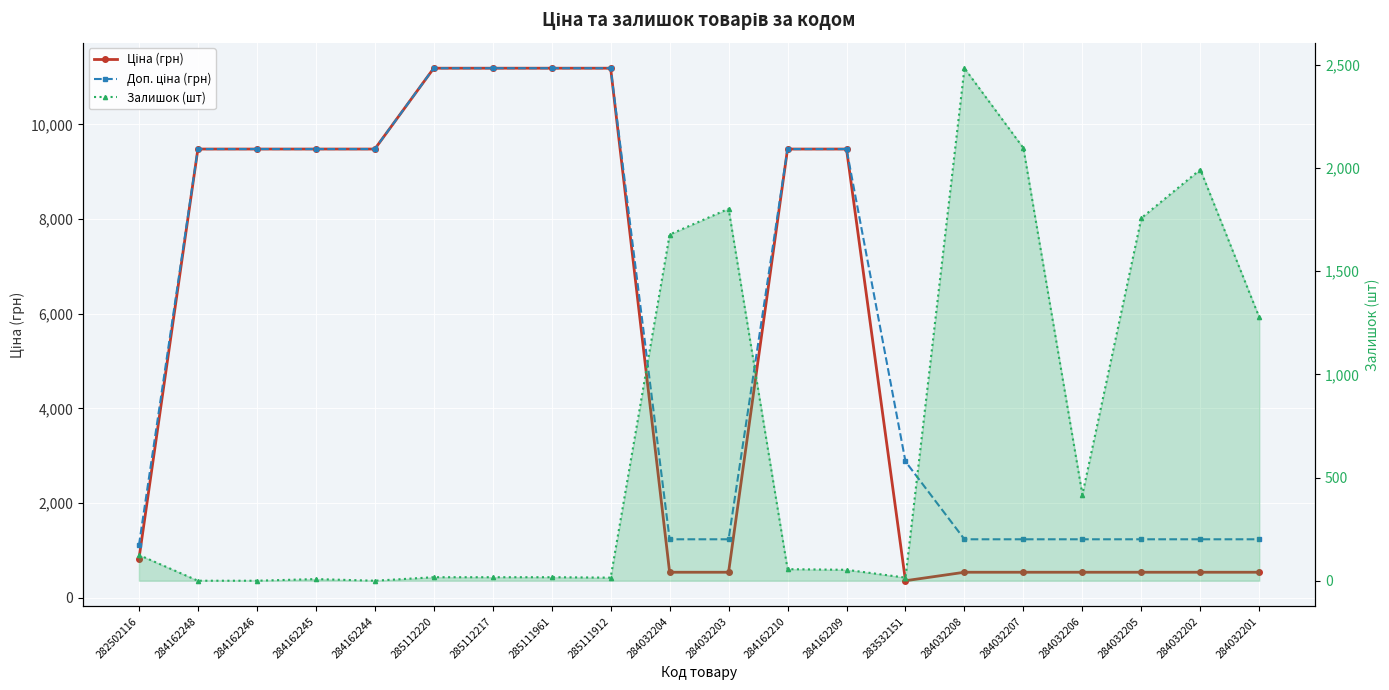

What position from the right is 284162248?

19